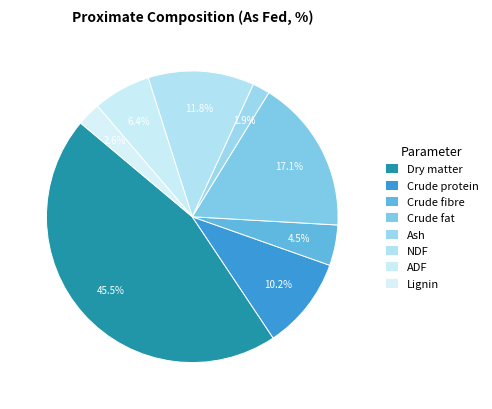

True or false: Lignin accounts for 1% of the total.

False